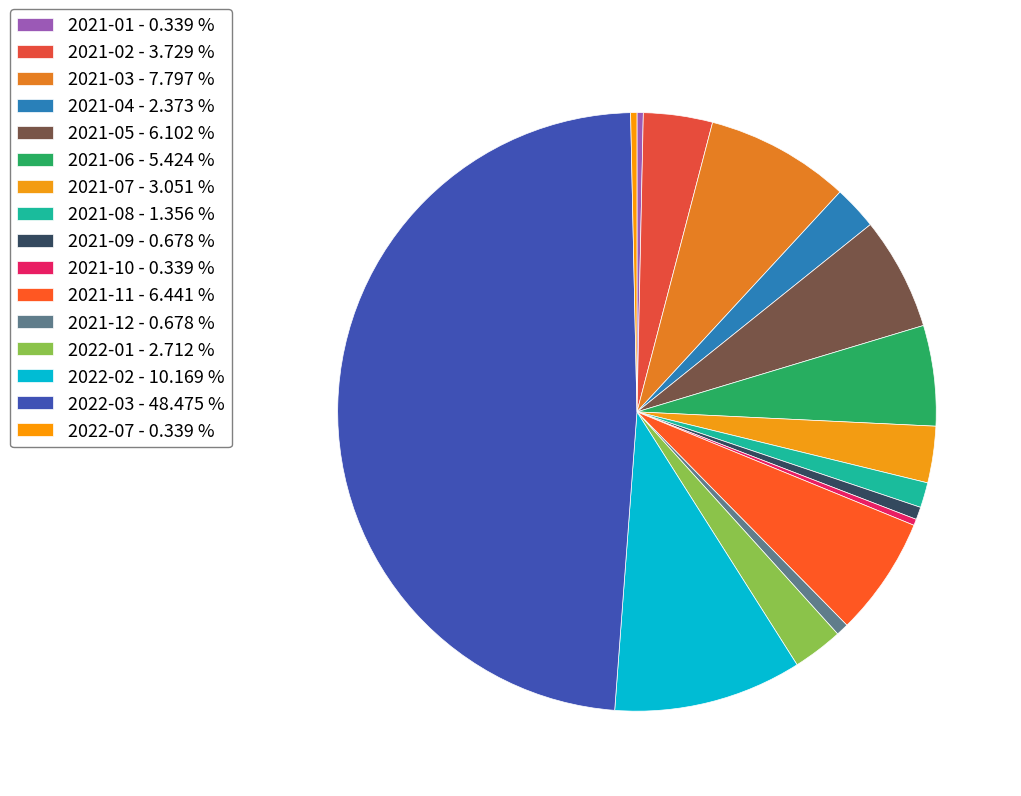

Does 2021-01 account for over 50% of the chart?

No